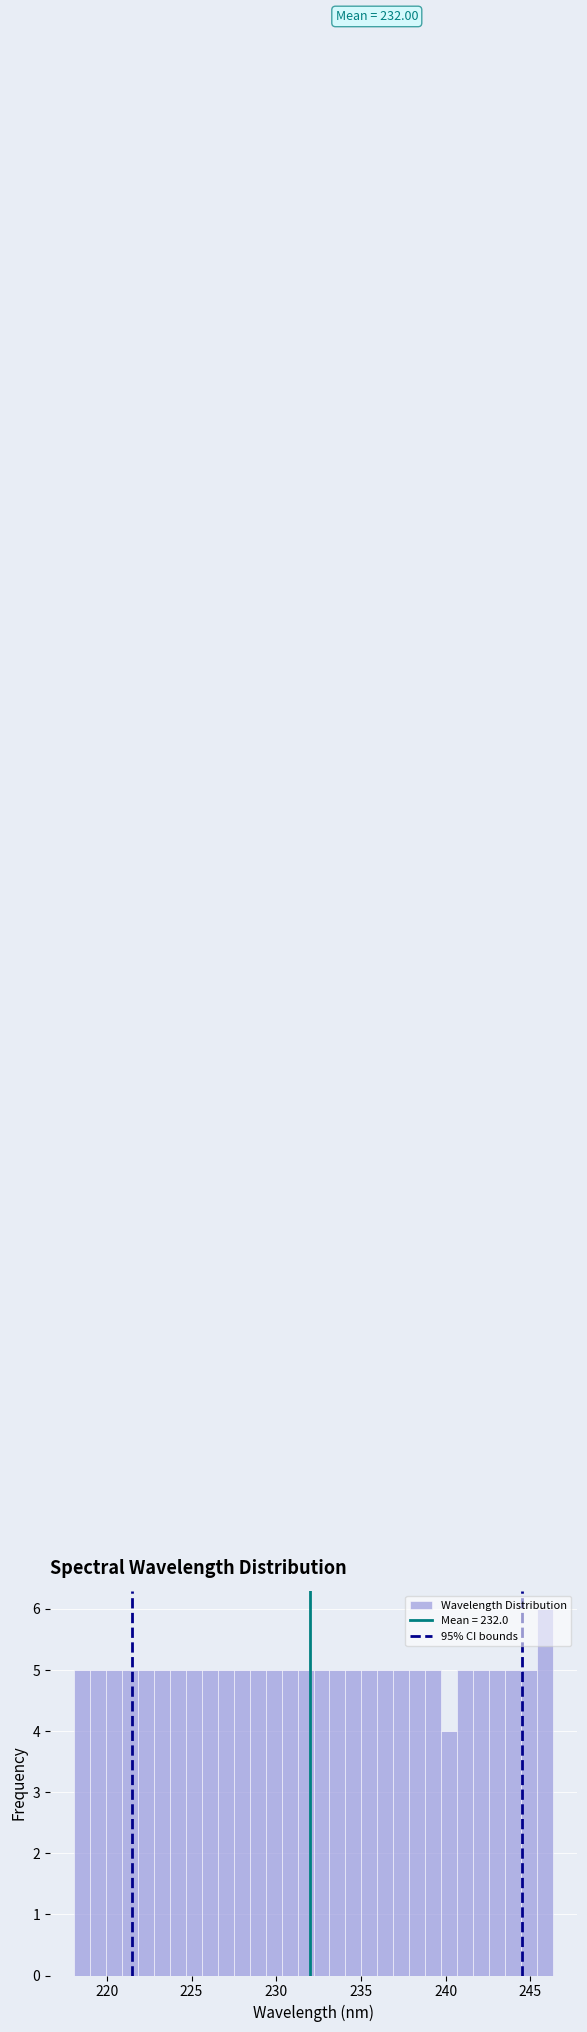

Around what value on the x-axis is the tallest bar? Give the approximate position of its centre, as read against the axis.

246.0